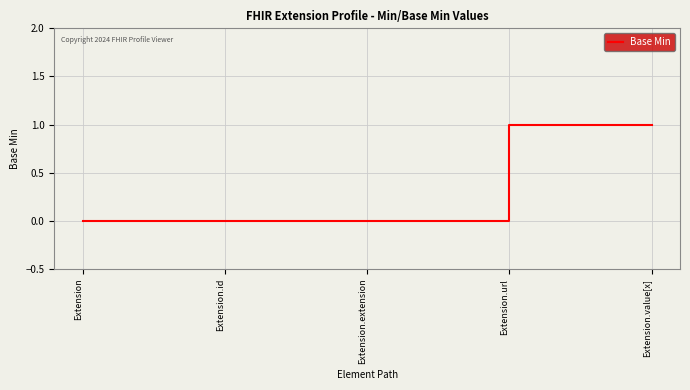

What position from the right is Extension.extension?

3